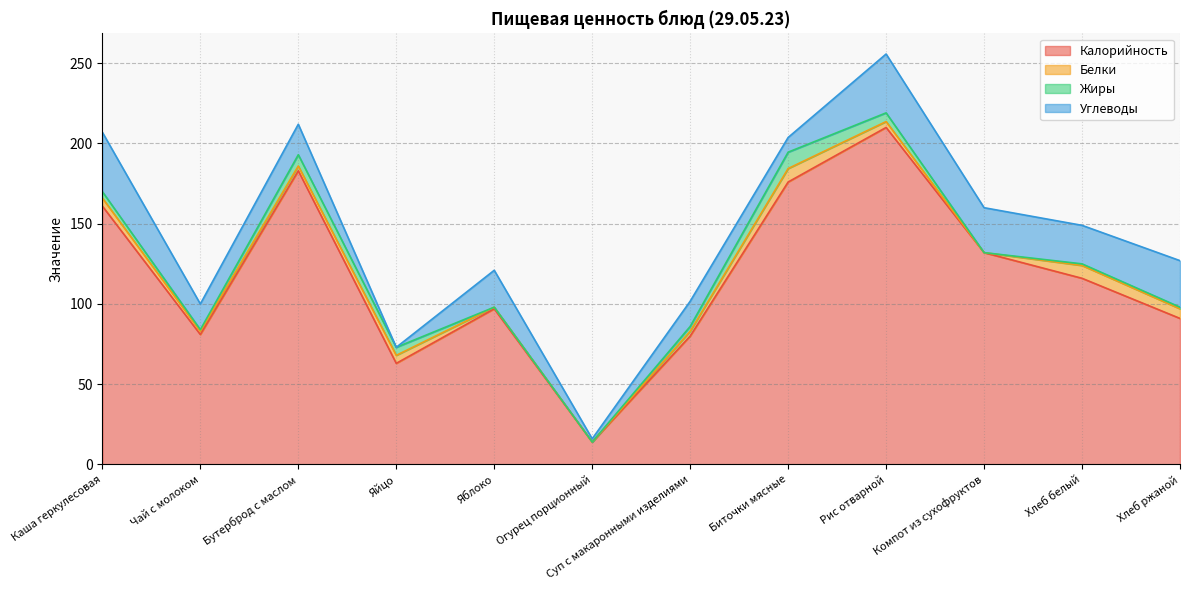

Does the chart have visible grid lines?

Yes